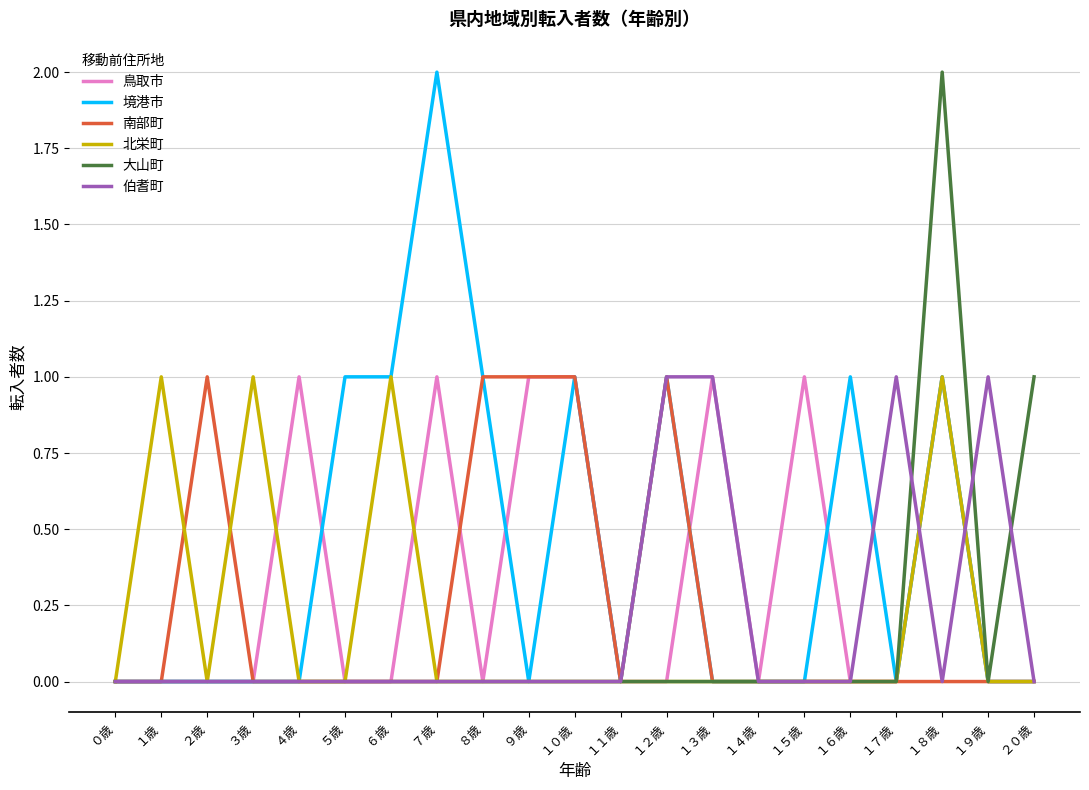

What is the sum of all 伯耆町 values?

4